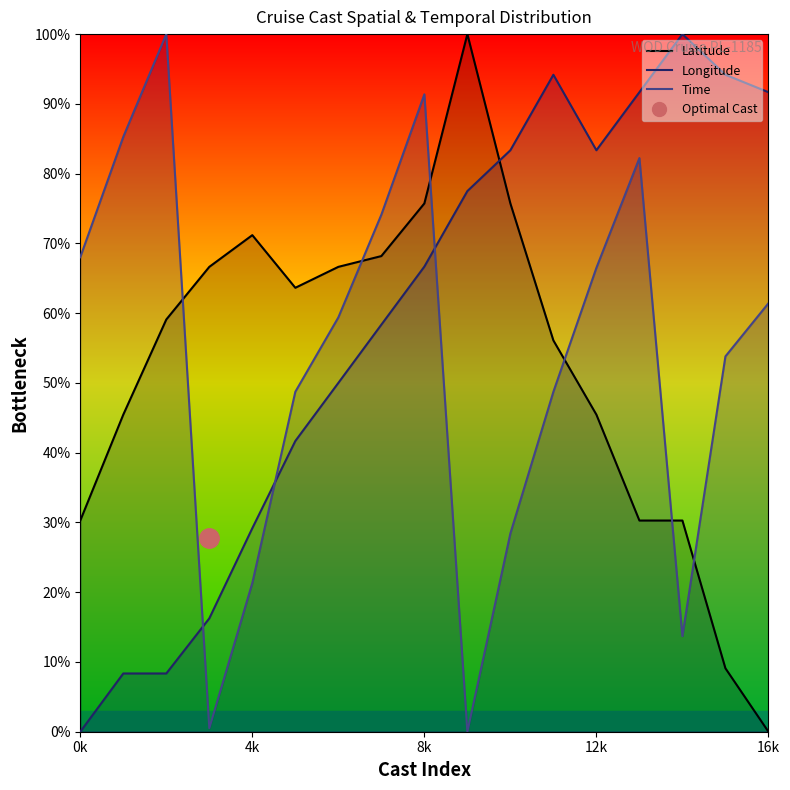

Is this an area chart (filled region under the line)?

No